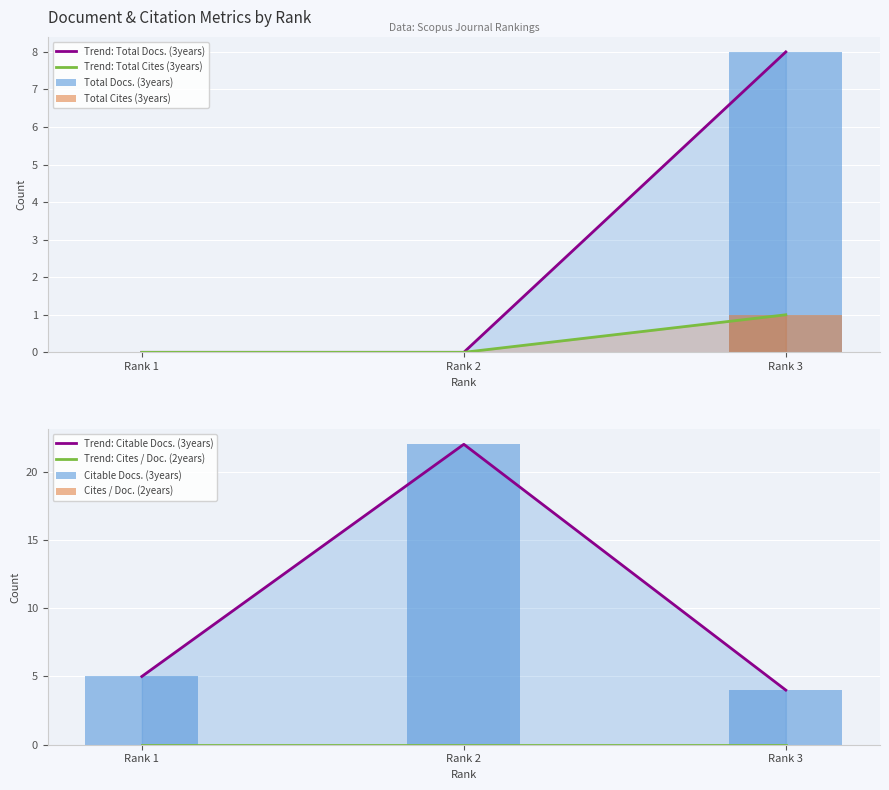

What is the maximum value for Total Docs. (3years)?

8